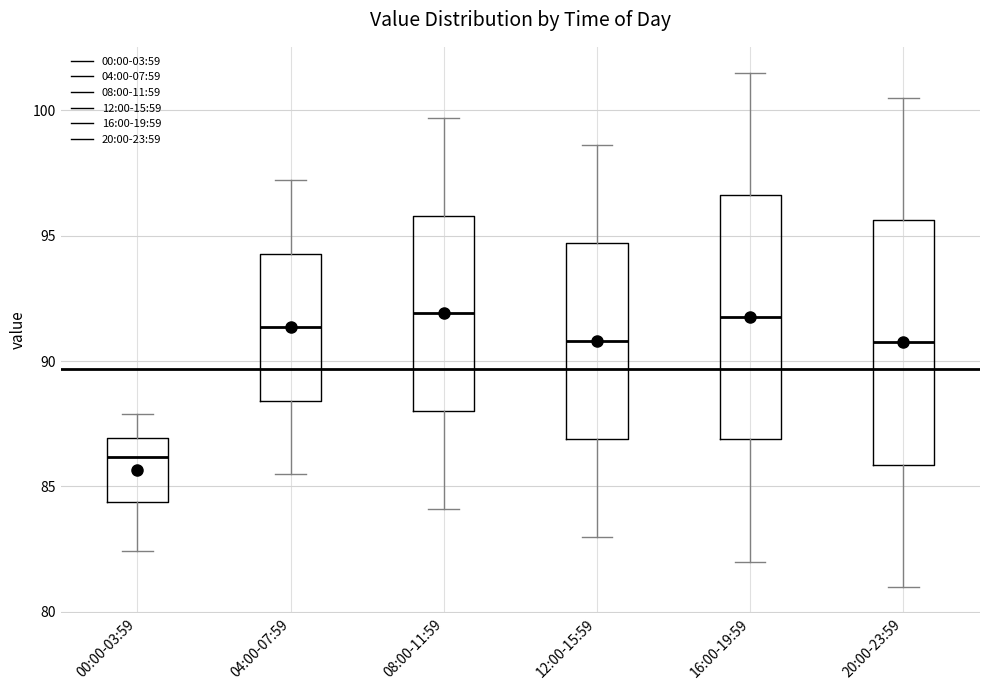

Reading left to right, read every box against the y-axis: the position of its median line, the range the box covers, and the ends of its whiskers. The values are not printed on the chart, so give them approximately, as read against the axis.

00:00-03:59: median 86.0, box 84.5 to 87.0, whiskers 82.5 to 88.0
04:00-07:59: median 91.5, box 88.5 to 94.5, whiskers 85.5 to 97.0
08:00-11:59: median 92.0, box 88.0 to 96.0, whiskers 84.0 to 99.5
12:00-15:59: median 91.0, box 87.0 to 94.5, whiskers 83.0 to 98.5
16:00-19:59: median 92.0, box 87.0 to 96.5, whiskers 82.0 to 101.5
20:00-23:59: median 91.0, box 86.0 to 95.5, whiskers 81.0 to 100.5